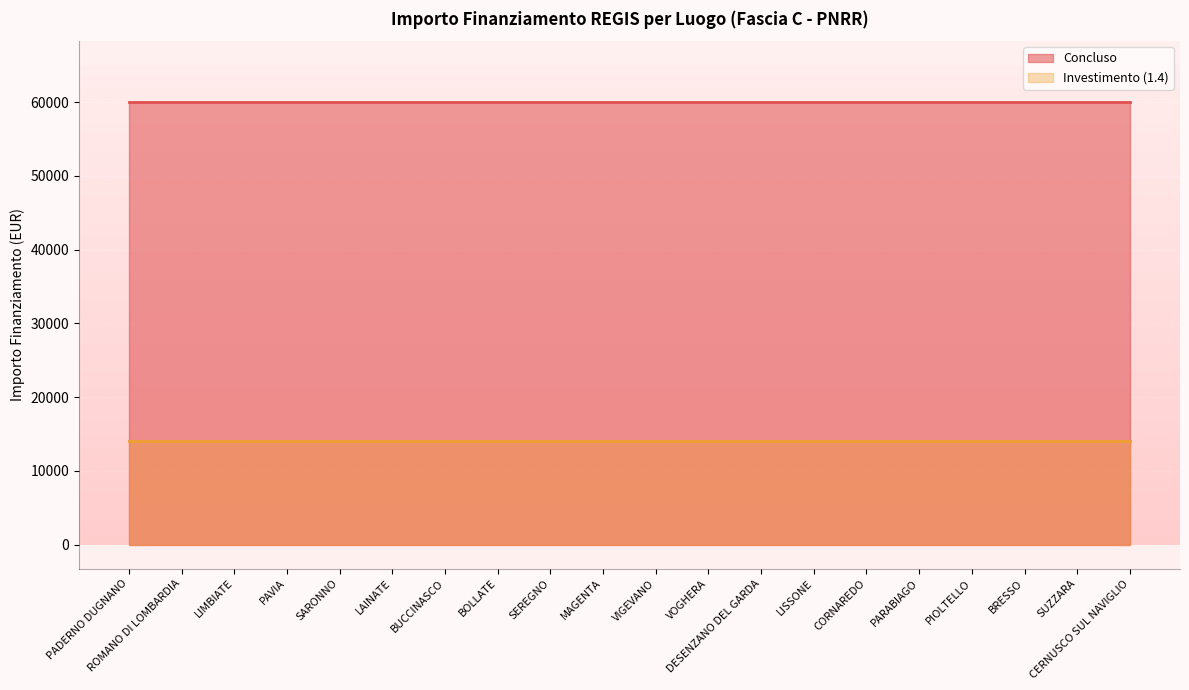

What is the label of the 18th point from the left?

BRESSO